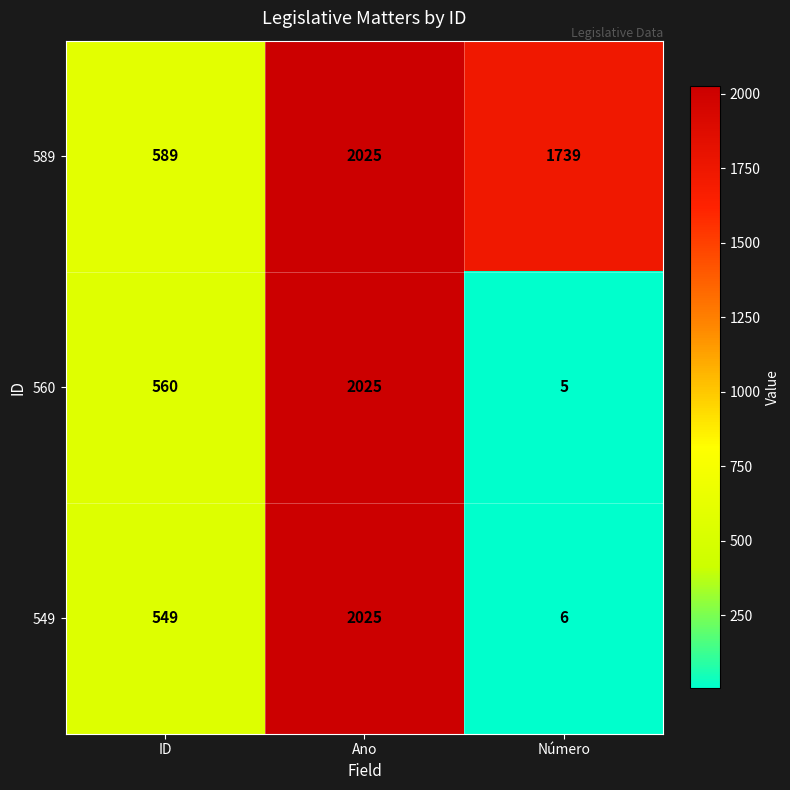

At how many categories does at least one series exceed 314?

3